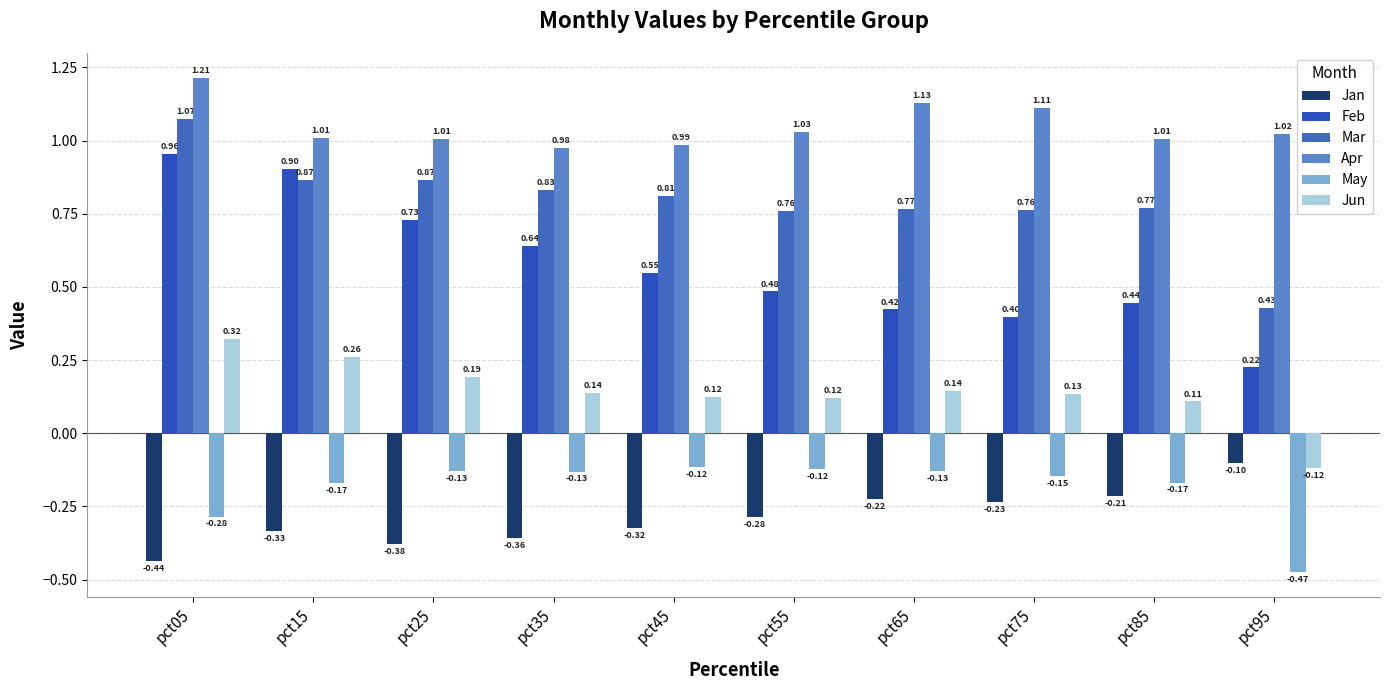

At which label does Jun reach its peak?

pct05